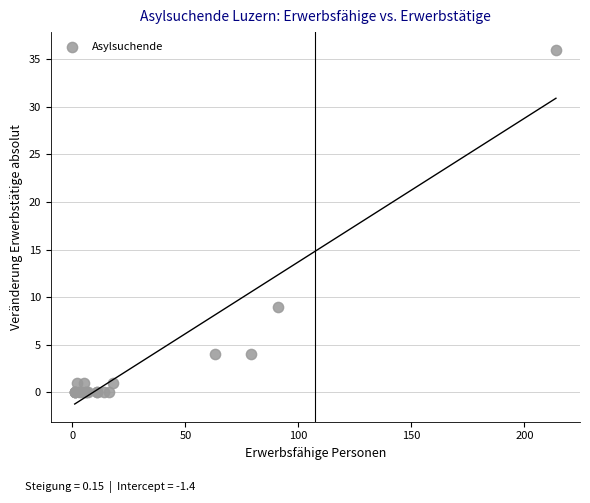

What Y value in the scatter plot is closest to 18?

9